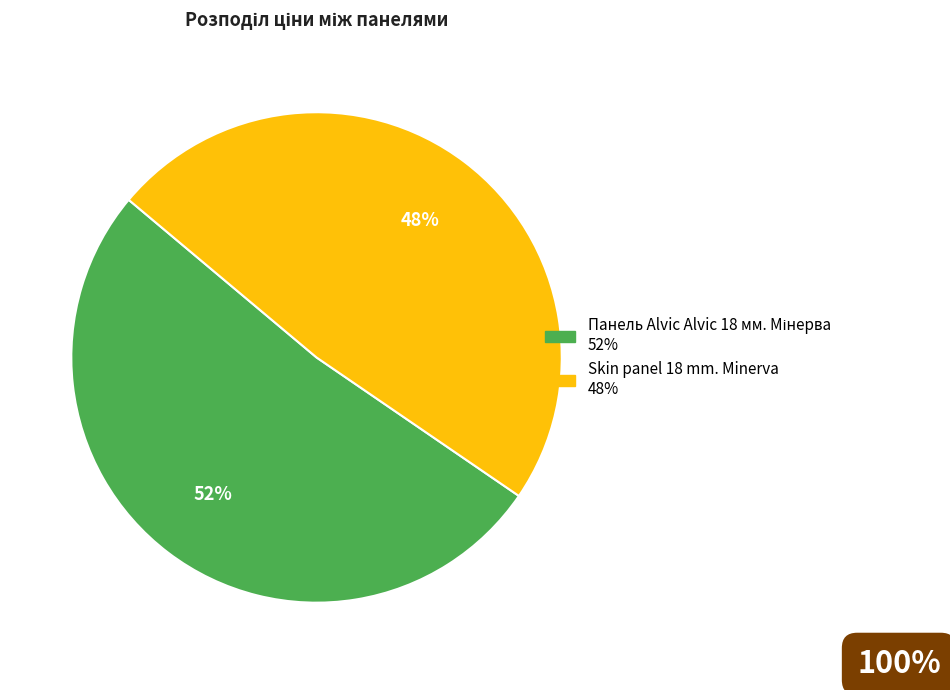

To the nearest percent, what is the average slice percentage?

50%